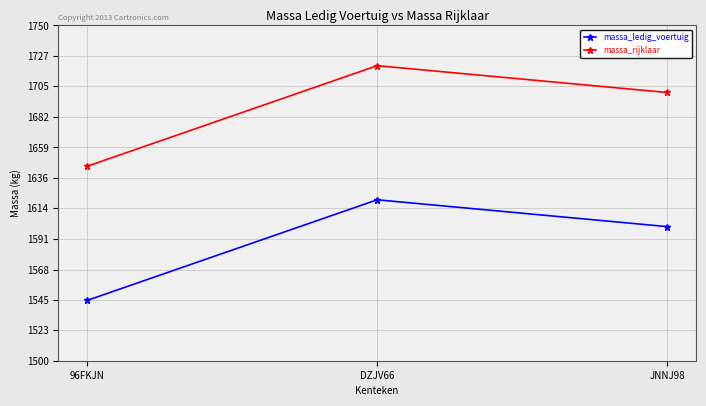

Does the chart have visible grid lines?

Yes